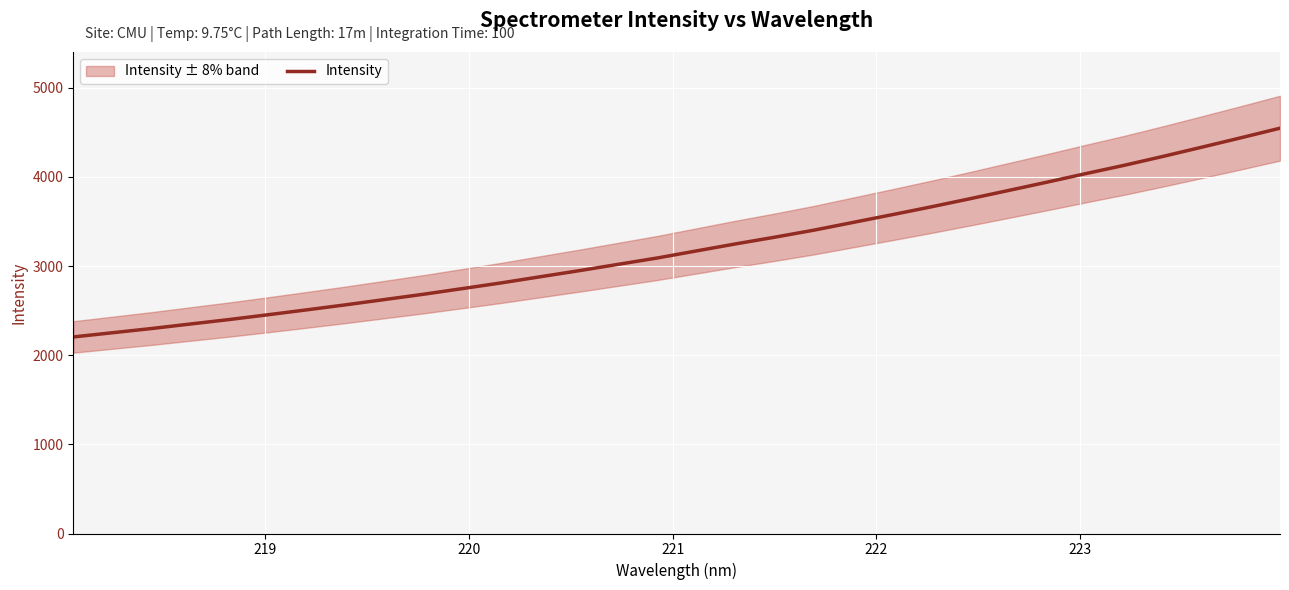

What is the maximum value shown in the chart?

4546.6